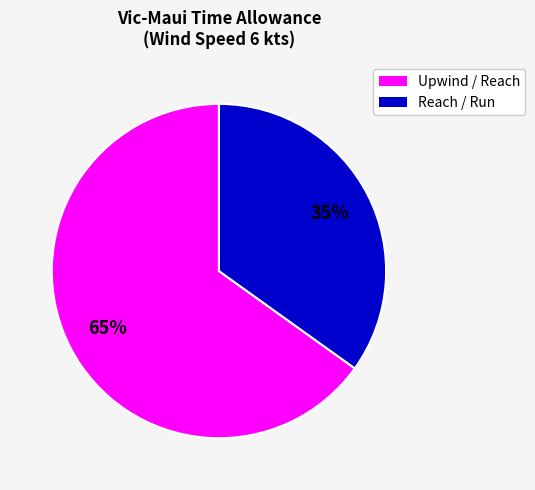

Is there any slice that represents more than half of the pie?

Yes